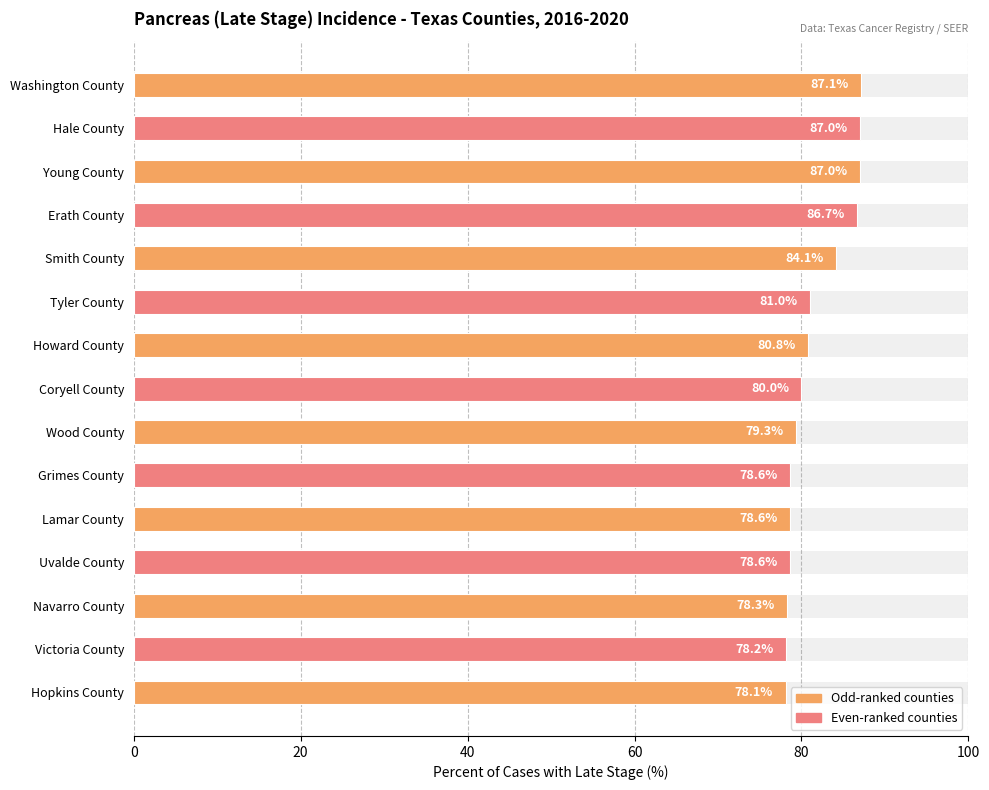

How many data points are less than 80?

7